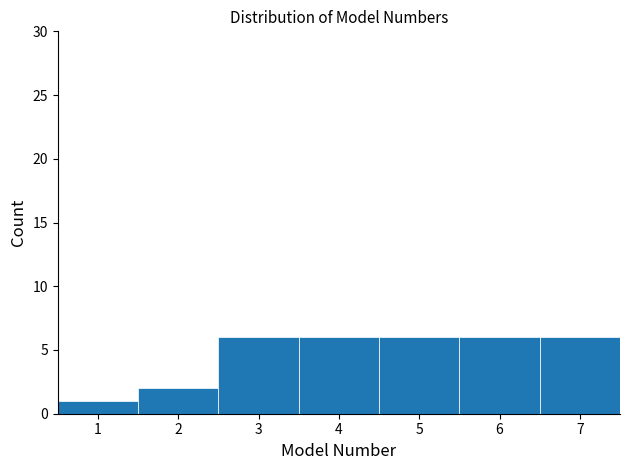

Reading left to right, transcribe this chart: for each bar, give the range it covers on the x-axis and its height. The values are not printed on the chart, so give them approximately, as read against the axis.

0.5 to 1.5: 1
1.5 to 2.5: 2
2.5 to 3.5: 6
3.5 to 4.5: 6
4.5 to 5.5: 6
5.5 to 6.5: 6
6.5 to 7.5: 6